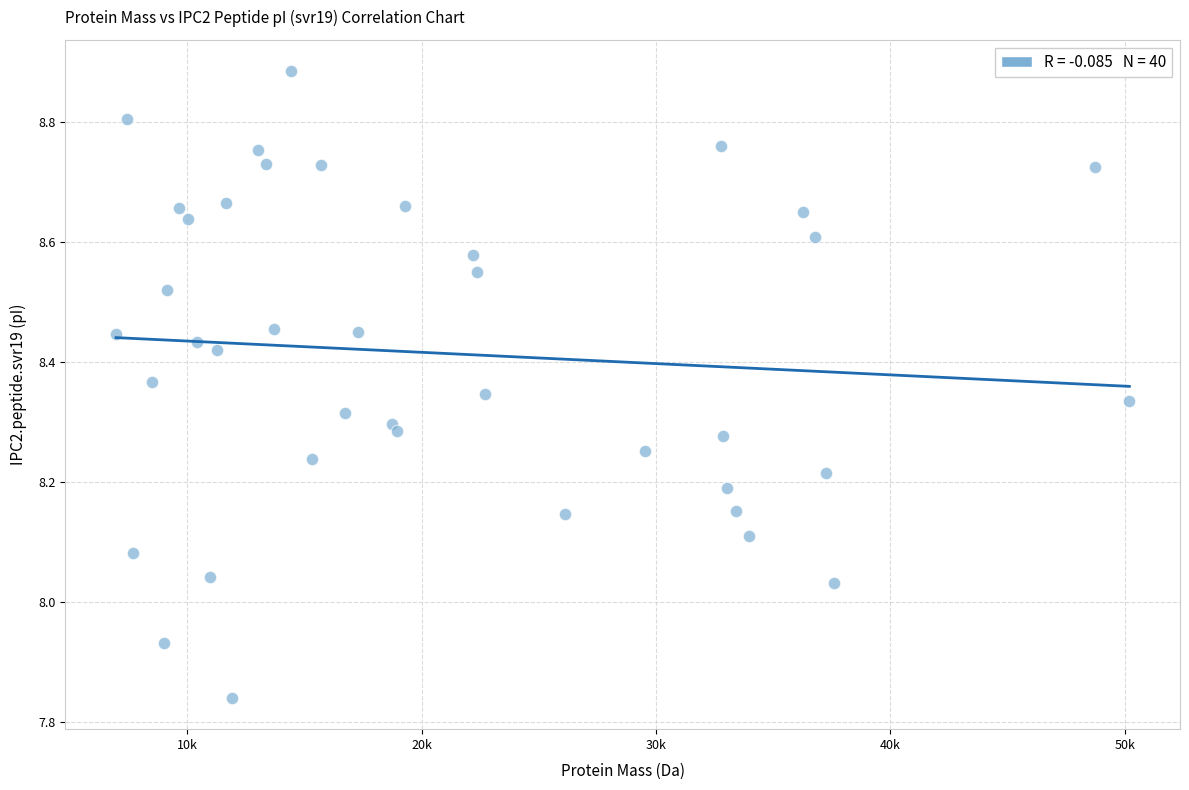

What is the range of X values (max minus min)?

43233.0